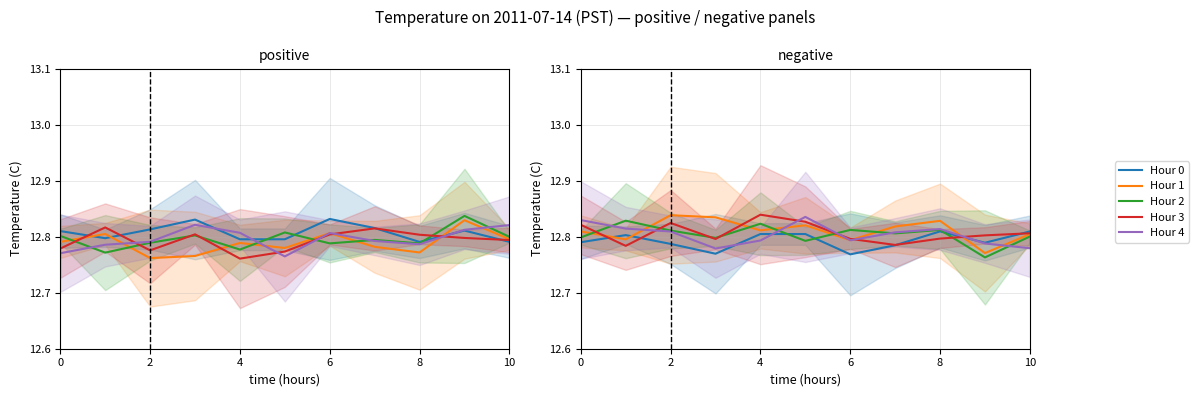

Reading left to right, transcribe all the data shown in this chart.

Hour 0: 12.8	12.8	12.8	12.8	12.8	12.8	12.8	12.8	12.8	12.8	12.8
Hour 1: 12.8	12.8	12.8	12.8	12.8	12.8	12.8	12.8	12.8	12.8	12.8
Hour 2: 12.8	12.8	12.8	12.8	12.8	12.8	12.8	12.8	12.8	12.8	12.8
Hour 3: 12.8	12.8	12.8	12.8	12.8	12.8	12.8	12.8	12.8	12.8	12.8
Hour 4: 12.8	12.8	12.8	12.8	12.8	12.8	12.8	12.8	12.8	12.8	12.8